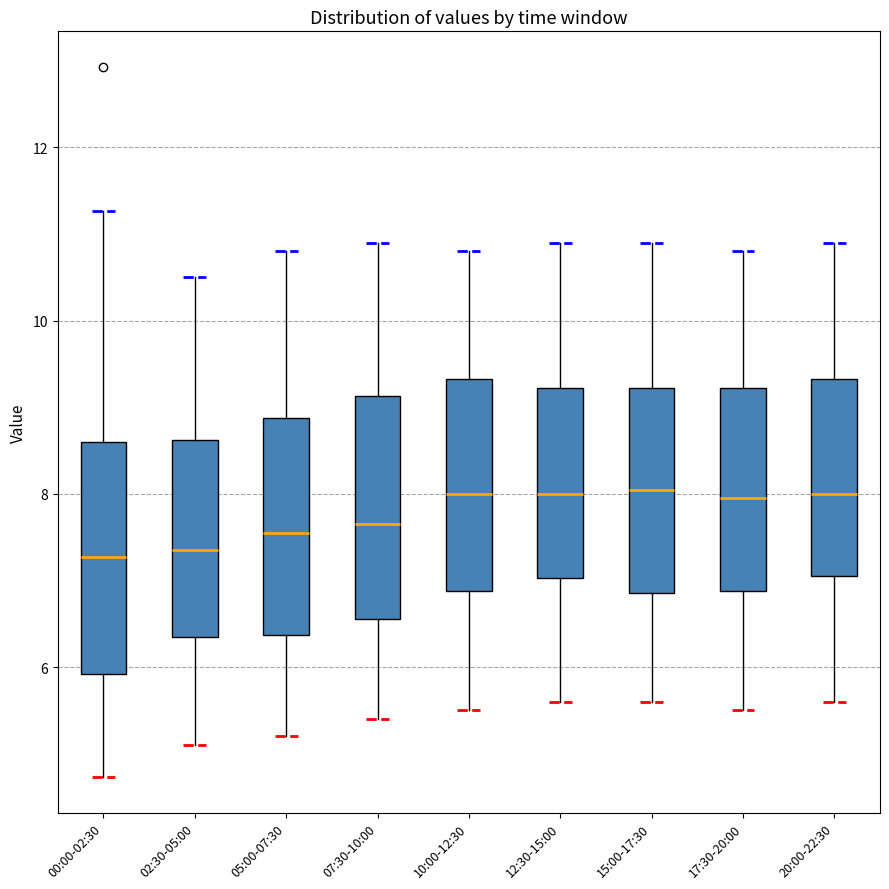

Reading left to right, read every box against the y-axis: the position of its median line, the range the box covers, and the ends of its whiskers. The values are not printed on the chart, so give them approximately, as read against the axis.

00:00-02:30: median 7.2, box 6.0 to 8.6, whiskers 4.8 to 11.2
02:30-05:00: median 7.4, box 6.4 to 8.6, whiskers 5.2 to 10.6
05:00-07:30: median 7.6, box 6.4 to 8.8, whiskers 5.2 to 10.8
07:30-10:00: median 7.6, box 6.6 to 9.2, whiskers 5.4 to 11.0
10:00-12:30: median 8.0, box 6.8 to 9.4, whiskers 5.6 to 10.8
12:30-15:00: median 8.0, box 7.0 to 9.2, whiskers 5.6 to 11.0
15:00-17:30: median 8.0, box 6.8 to 9.2, whiskers 5.6 to 11.0
17:30-20:00: median 8.0, box 6.8 to 9.2, whiskers 5.6 to 10.8
20:00-22:30: median 8.0, box 7.0 to 9.4, whiskers 5.6 to 11.0